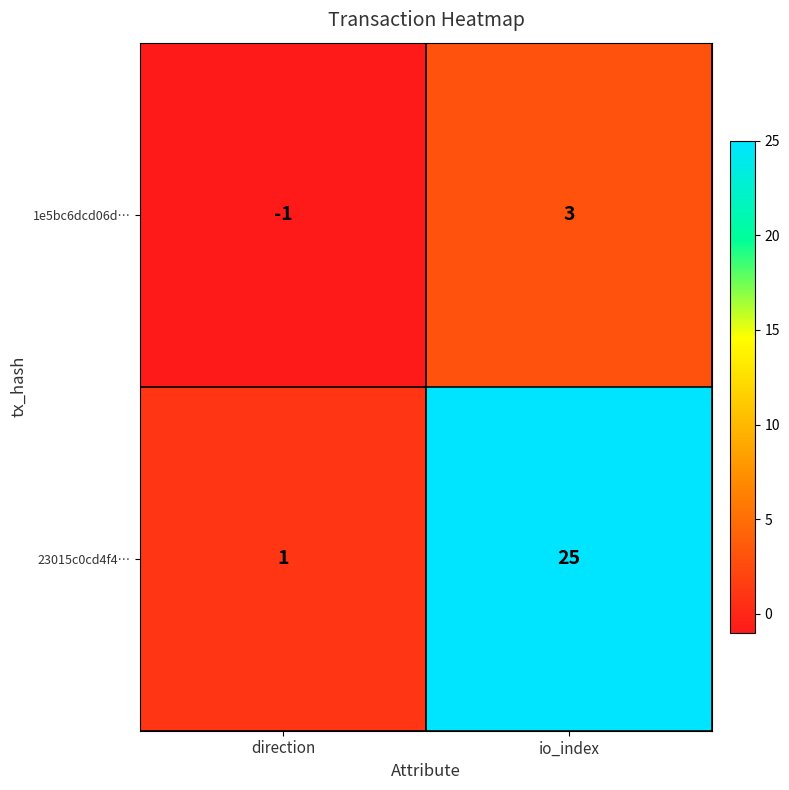

What is the sum of the 23015c0cd4f4… values at io_index and direction?

26